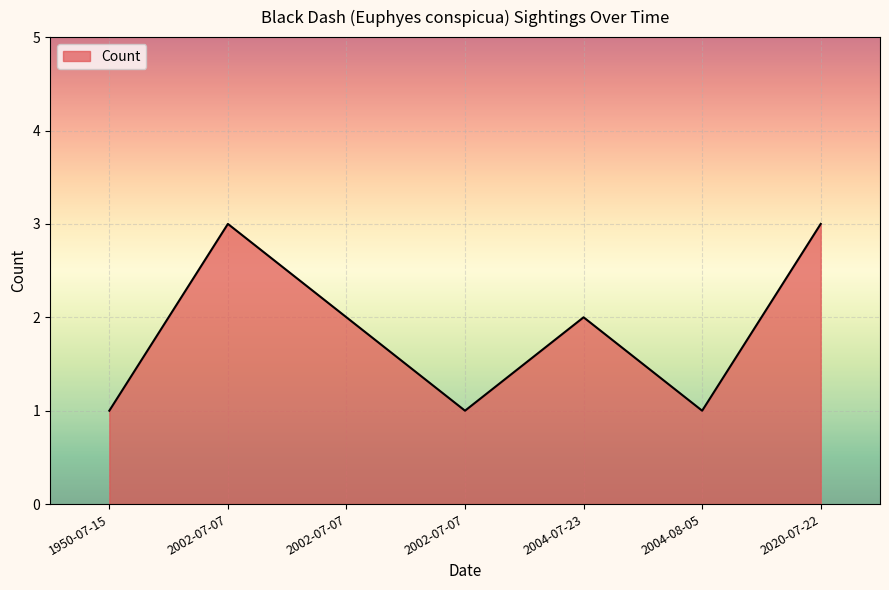

Rank the categories by value from highest to lowest.

2002-07-07, 2020-07-22, 2002-07-07, 2004-07-23, 1950-07-15, 2004-08-05, 2002-07-07